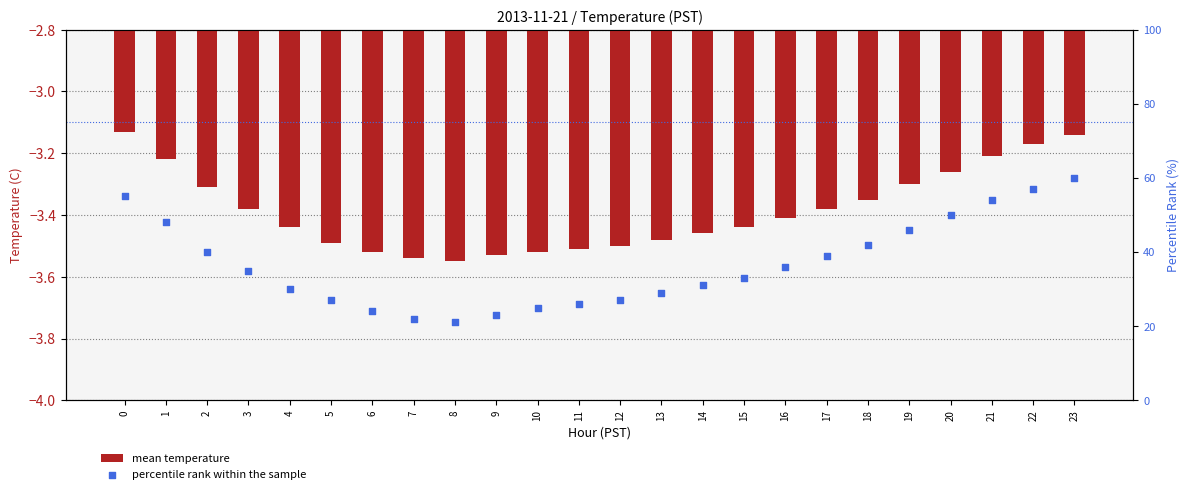

What is the total value across all series at 11?

22.5